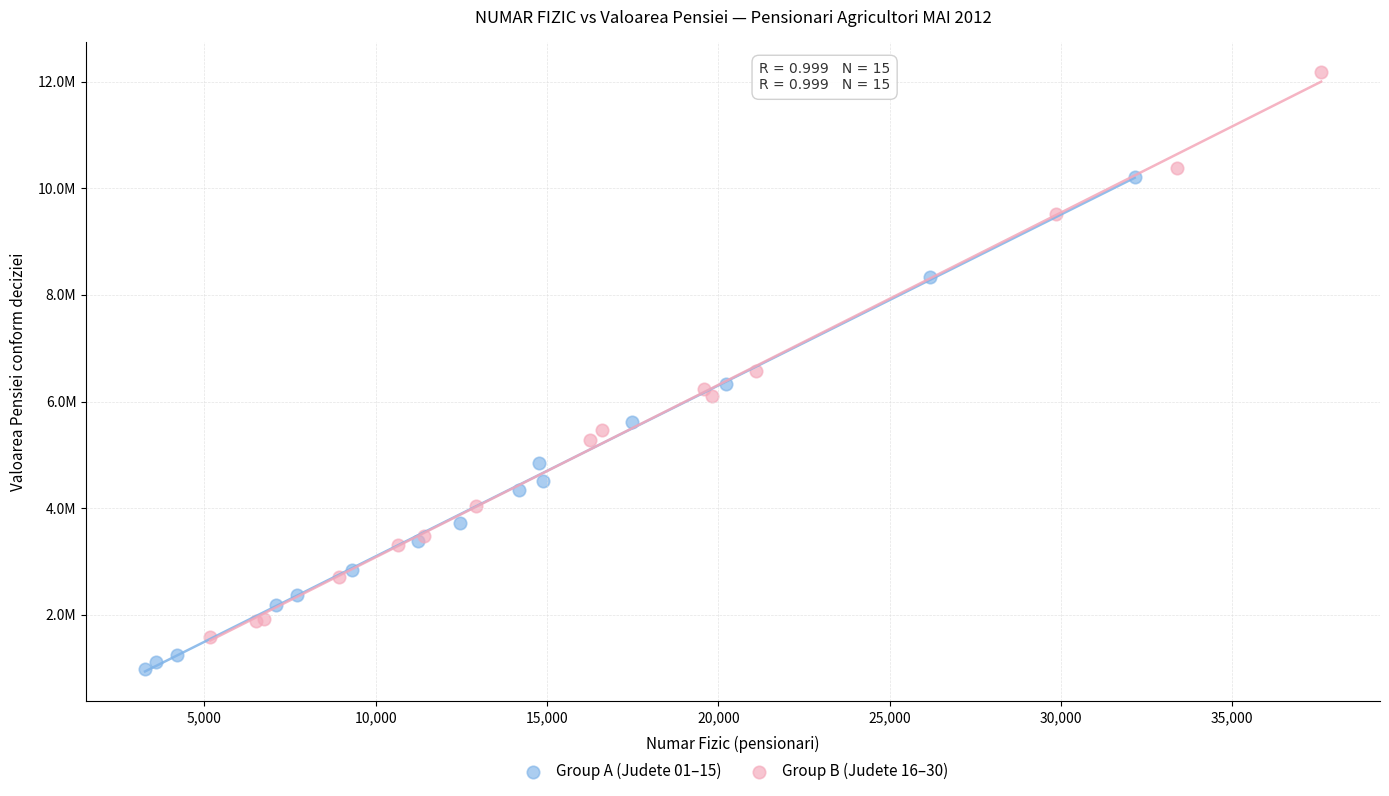

What are all the series names shown in the legend?

Group A (Judete 01–15), Group B (Judete 16–30)